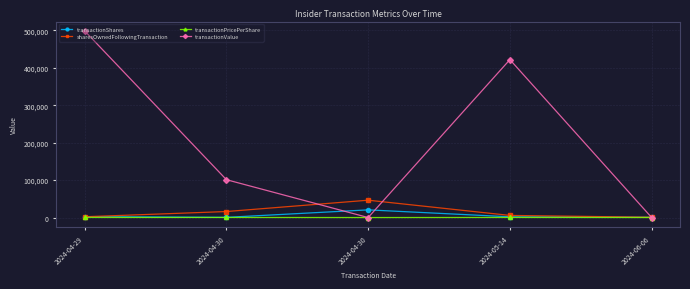

What is the difference between the maximum and minimum values in the transactionShares series?

19958.0